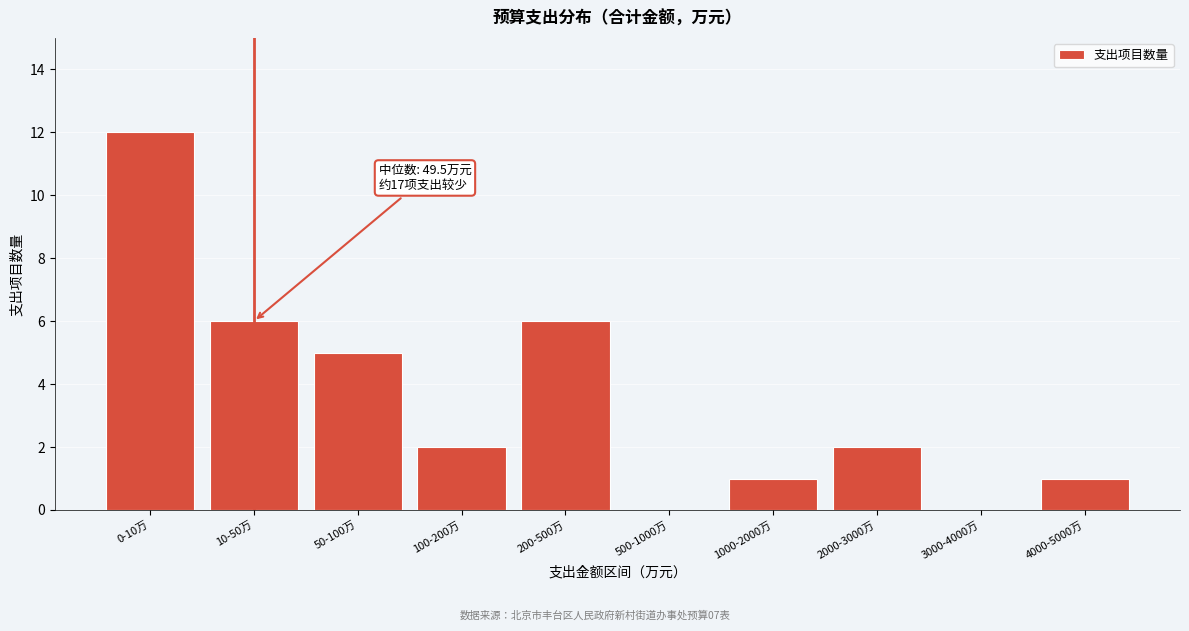

Reading left to right, what are all the values shown in this chart?

0-10万=12	10-50万=6	50-100万=5	100-200万=2	200-500万=6	500-1000万=0	1000-2000万=1	2000-3000万=2	3000-4000万=0	4000-5000万=1